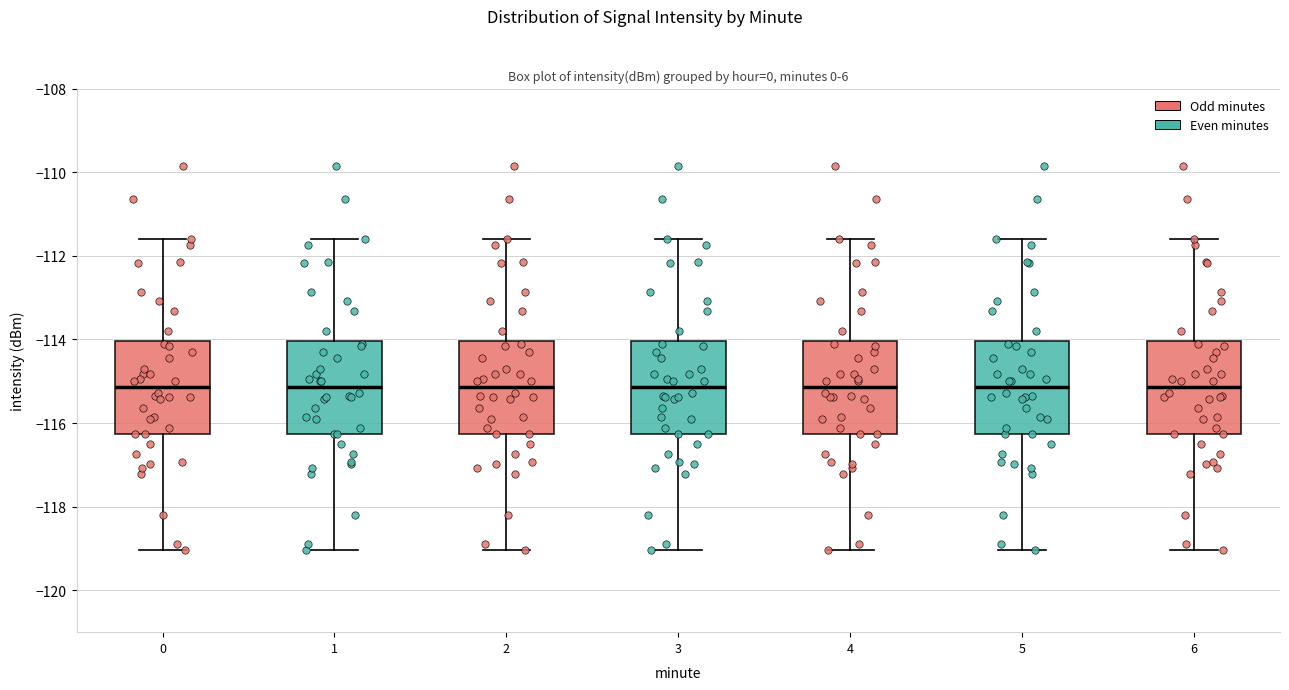

Reading left to right, transcribe this box plot: for each box, give where its median line is, the range the box spans, and where its two whiskers end, as read against the y-axis. The values are not printed on the chart, so give them approximately, as read against the axis.

0: median -115.2, box -116.2 to -114.0, whiskers -119.0 to -111.6
1: median -115.2, box -116.2 to -114.0, whiskers -119.0 to -111.6
2: median -115.2, box -116.2 to -114.0, whiskers -119.0 to -111.6
3: median -115.2, box -116.2 to -114.0, whiskers -119.0 to -111.6
4: median -115.2, box -116.2 to -114.0, whiskers -119.0 to -111.6
5: median -115.2, box -116.2 to -114.0, whiskers -119.0 to -111.6
6: median -115.2, box -116.2 to -114.0, whiskers -119.0 to -111.6